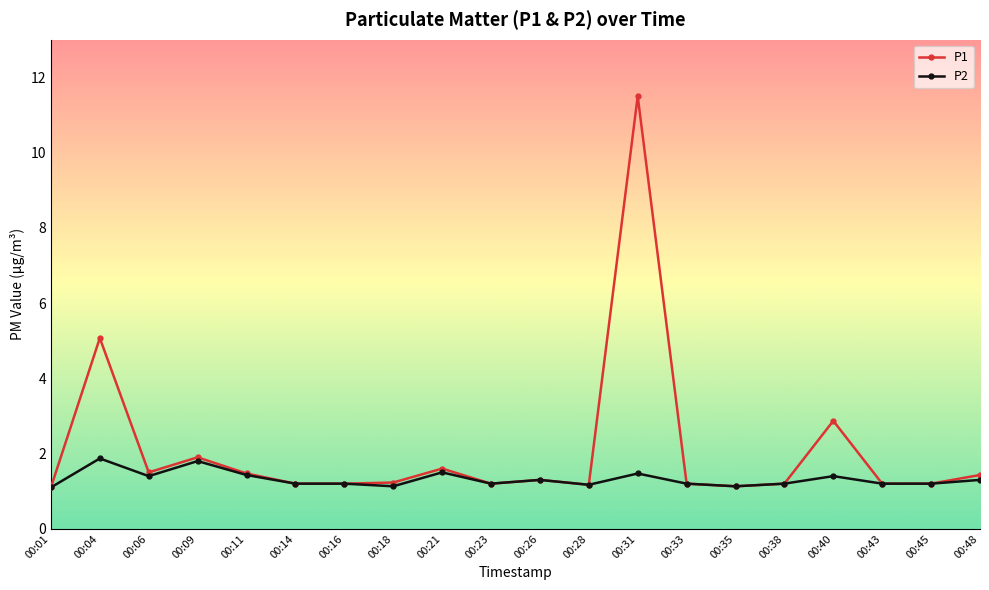

What are all the series names shown in the legend?

P1, P2